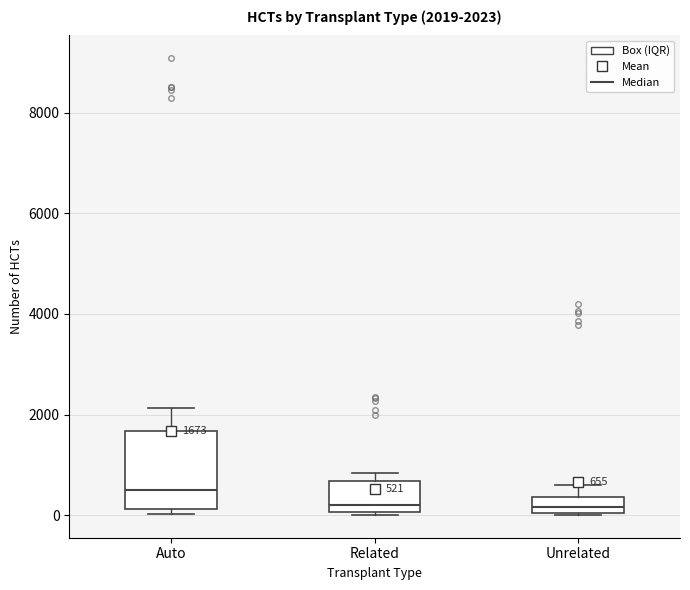

Which box's median line is the highest?

Auto